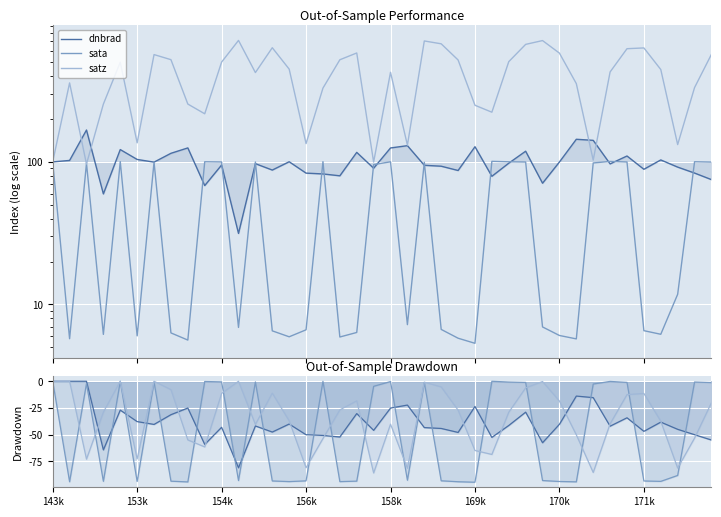

Between 11 and 23, which series saw the biggest shift?

dnbrad